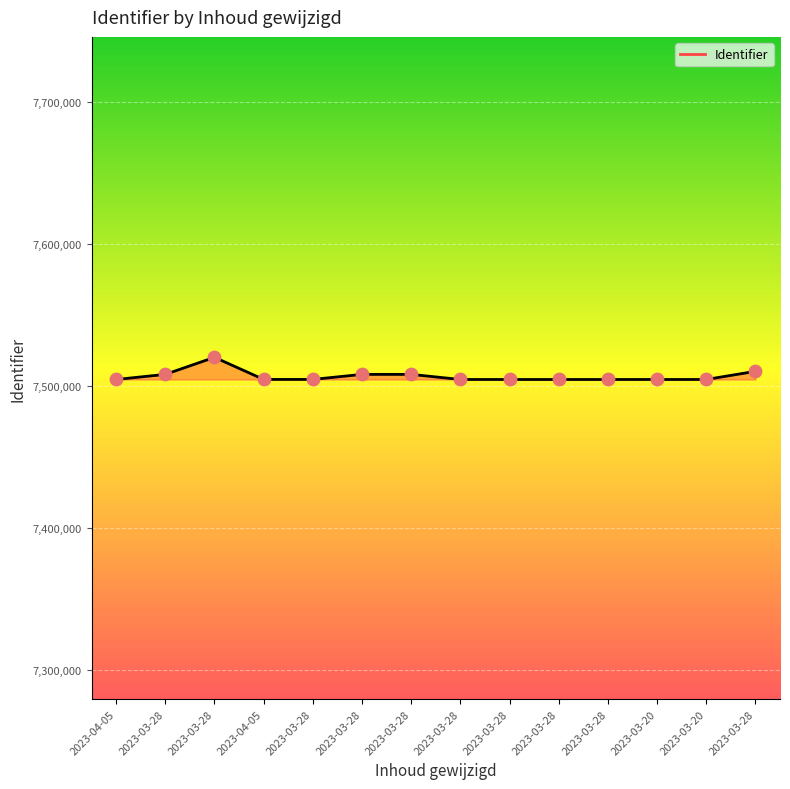

Which has a higher value, 2023-04-05 or 2023-03-20?

2023-04-05